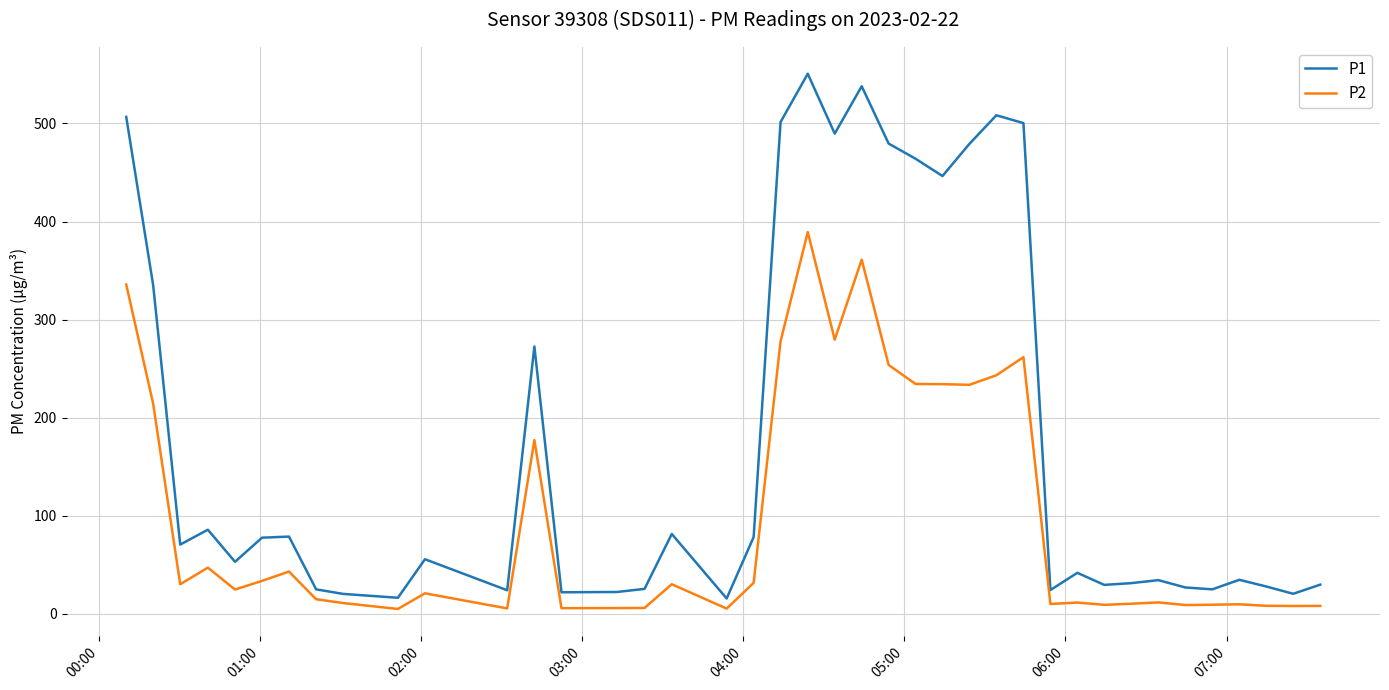

In P1, how many points are lower than both neighbors (excluding endpoints)?

12